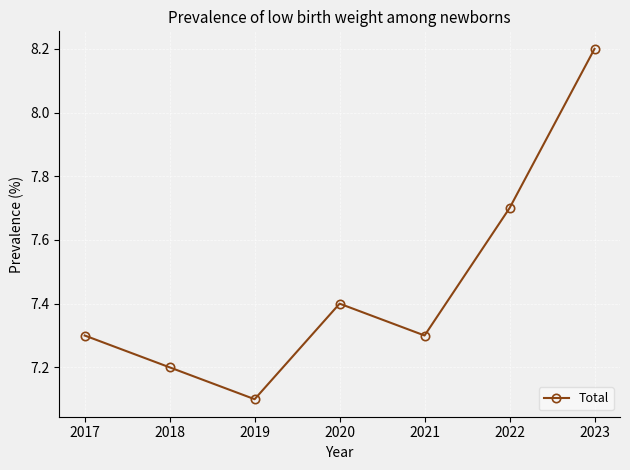

Does the chart display data point markers on the line(s)?

Yes